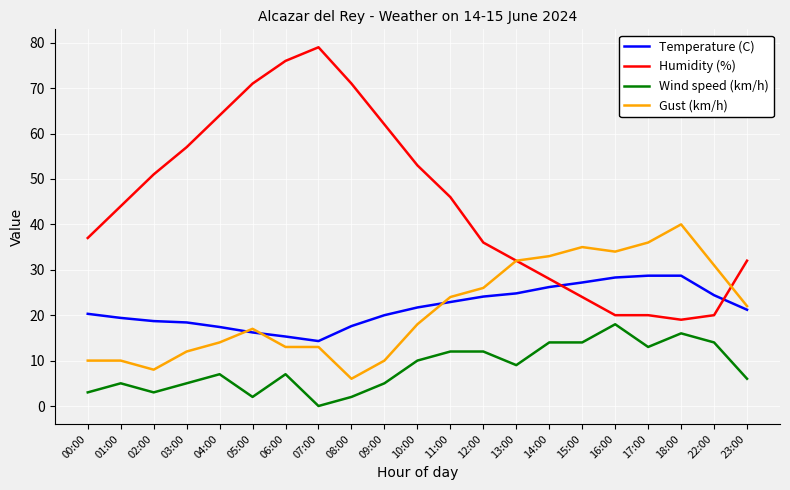

The value of Temperature (C) at 06:00 is 24.6. True or false?

False